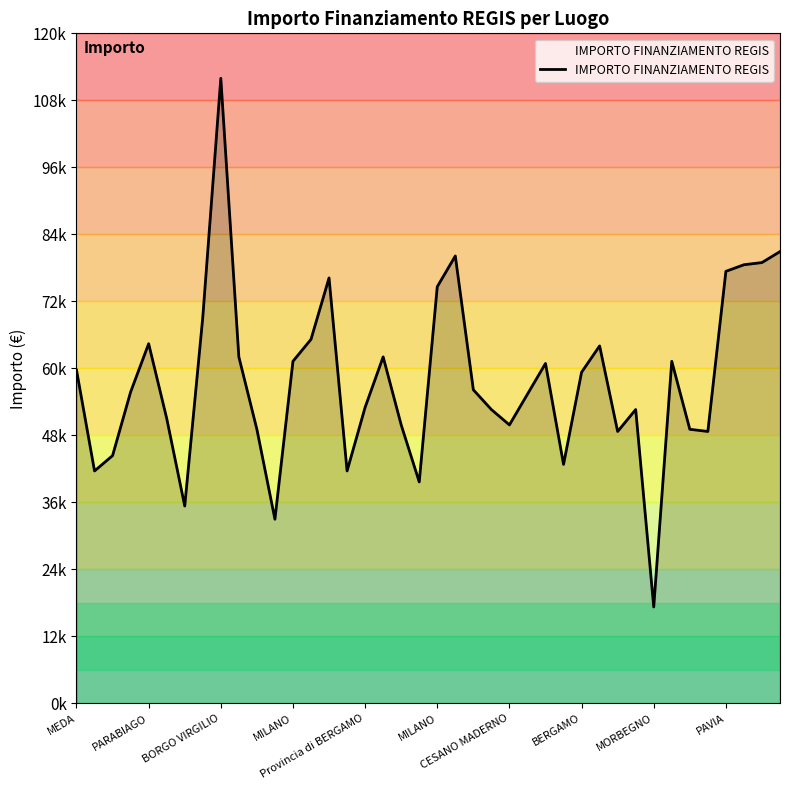

Does the chart have visible grid lines?

No